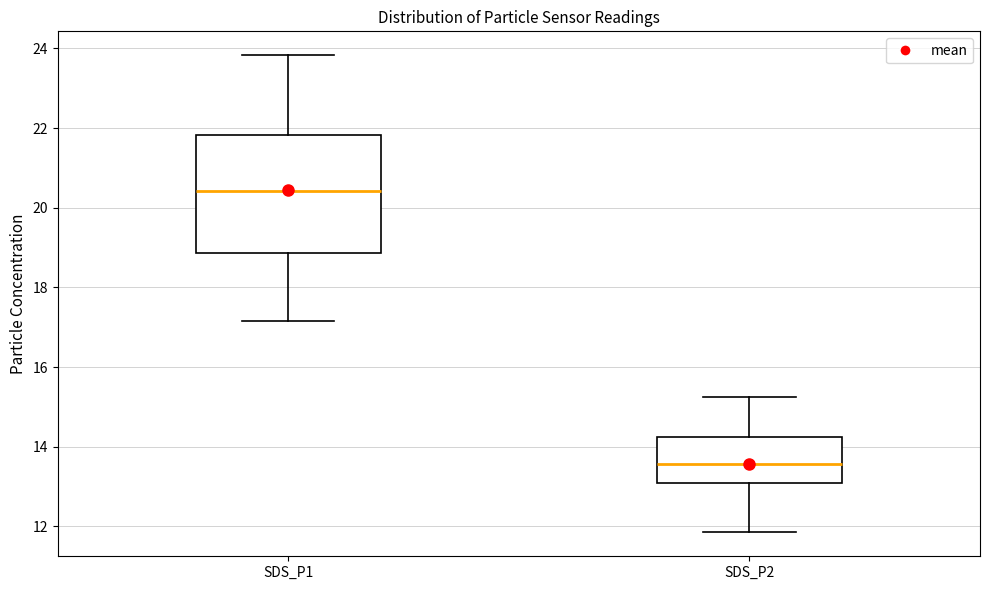

Which box is the tallest, from its lower edge to its upper edge?

SDS_P1